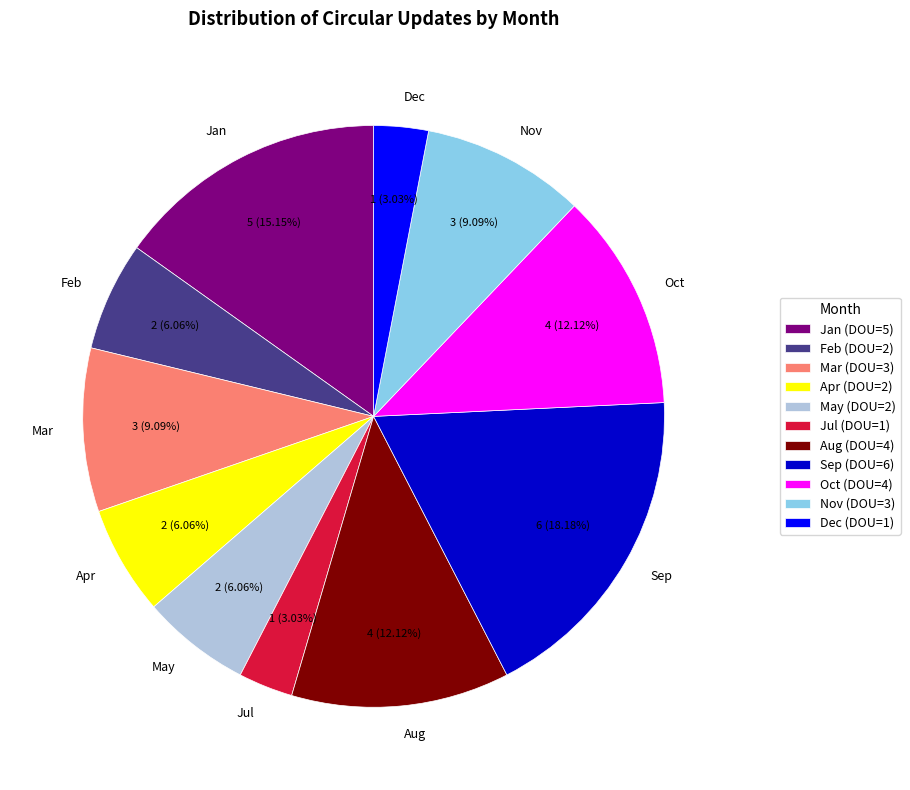

Count the number of slices in the pie.

11